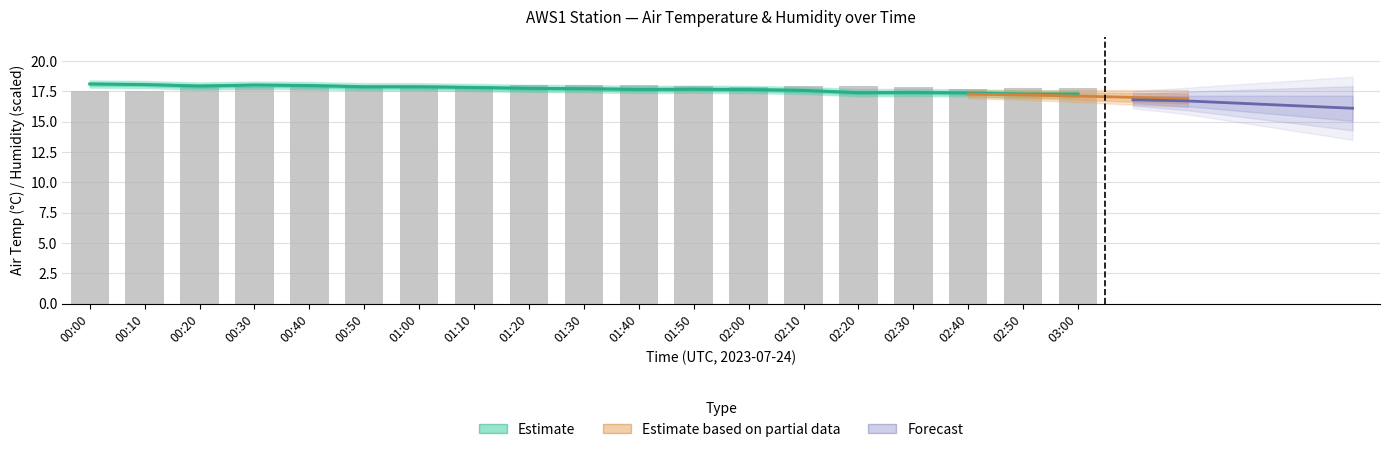

What is the value of the Humidity_Avg bar at the 12th from the left?

18.0